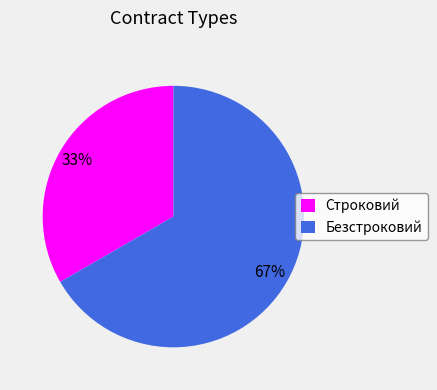

How many slices are in this pie chart?

2